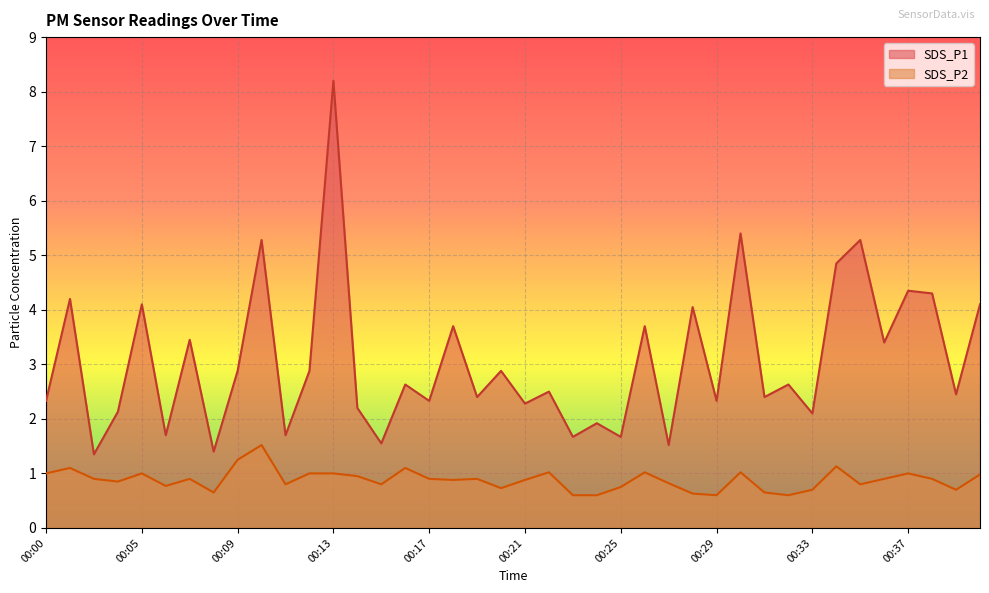

True or false: SDS_P1 and SDS_P2 intersect in this chart.

False